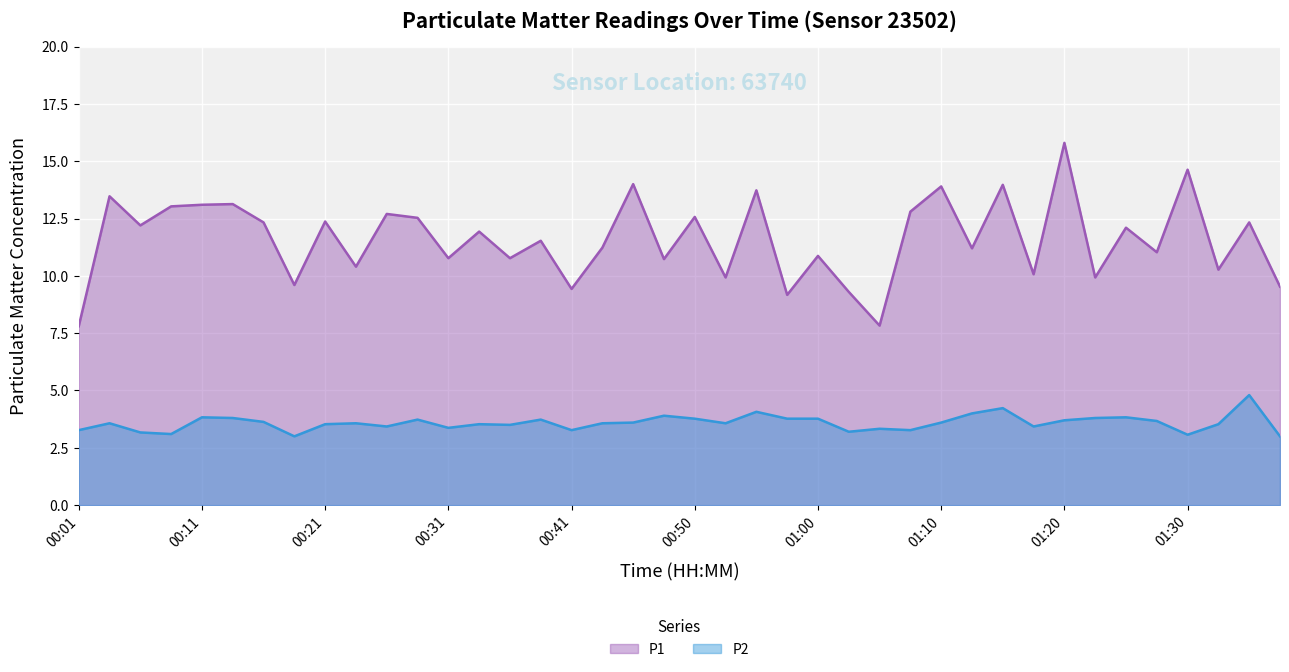

What are all the series names shown in the legend?

P1, P2